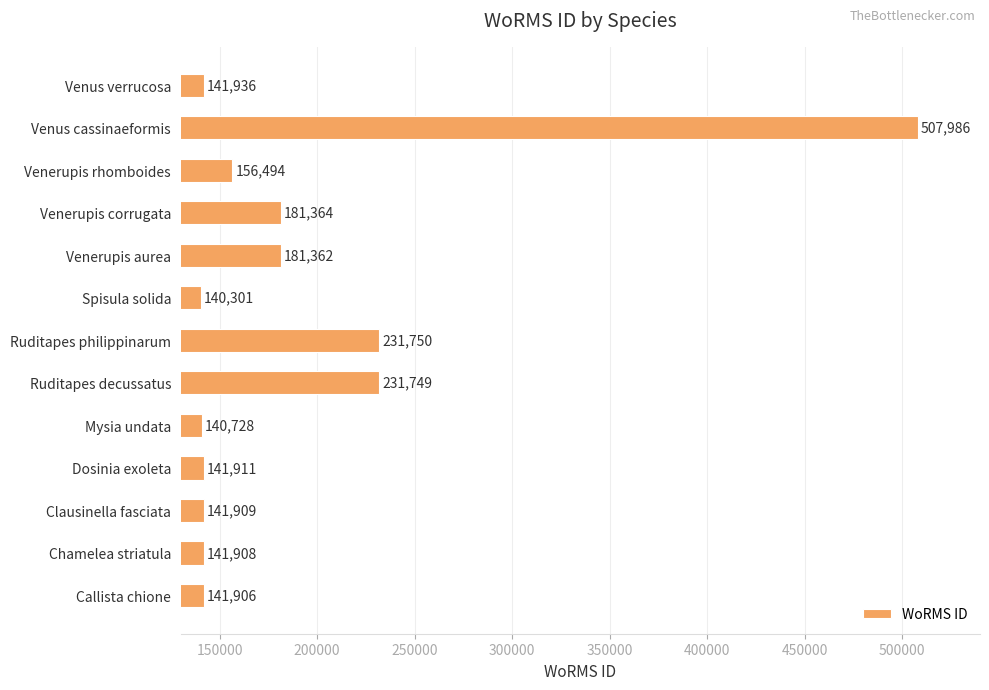

List the labels in order of value, smallest first.

Spisula solida, Mysia undata, Callista chione, Chamelea striatula, Clausinella fasciata, Dosinia exoleta, Venus verrucosa, Venerupis rhomboides, Venerupis aurea, Venerupis corrugata, Ruditapes decussatus, Ruditapes philippinarum, Venus cassinaeformis